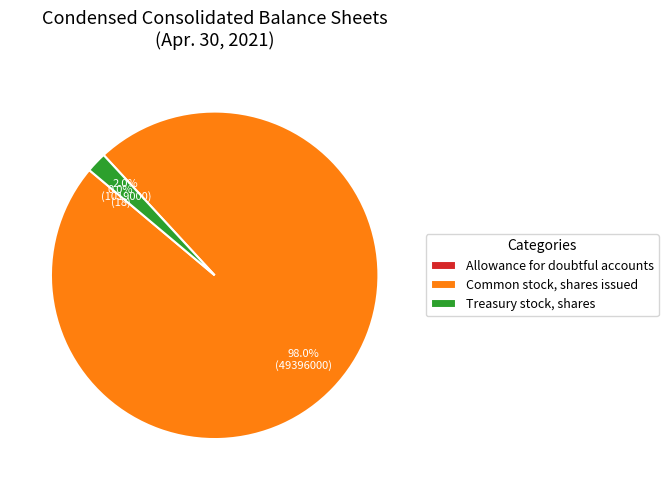

How much of the chart is everything except Common stock, shares issued?

2.0%